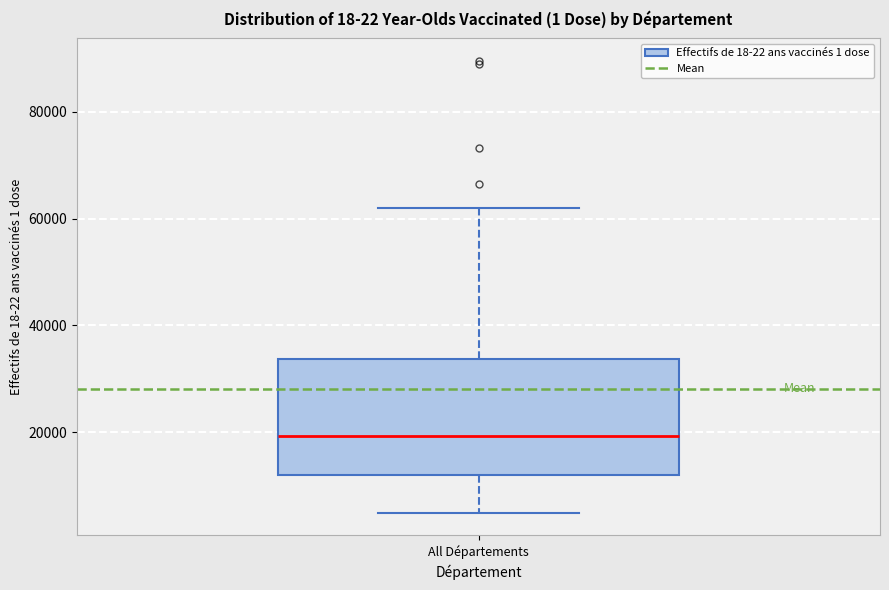

Transcribe this box plot: give where the median line is, the range the box spans, and where the two whiskers end, as read against the y-axis. The values are not printed on the chart, so give them approximately, as read against the axis.

median 20000, box 12000 to 34000, whiskers 4000 to 62000